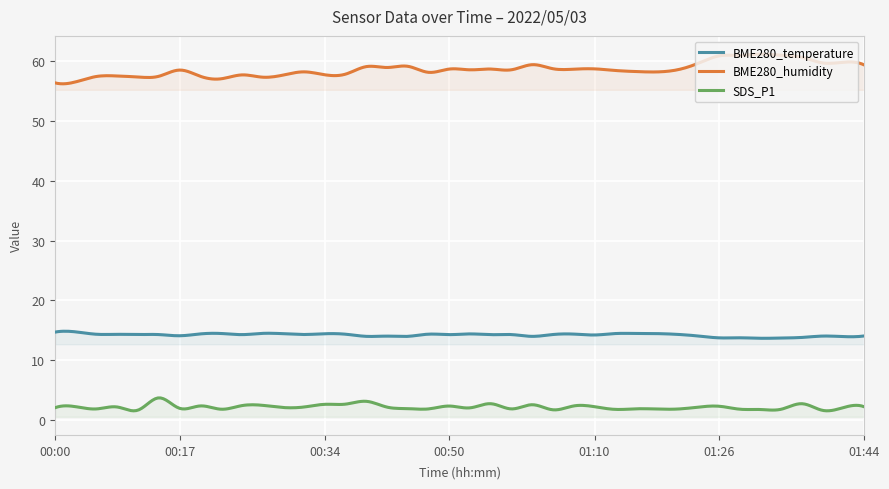

Is it true that SDS_P1 equals 1.4 at 01:10?

False